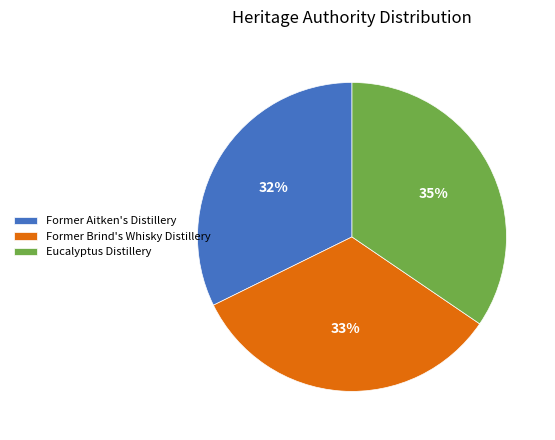

Is the sum of Former Aitken's Distillery and Former Brind's Whisky Distillery greater than half?

Yes